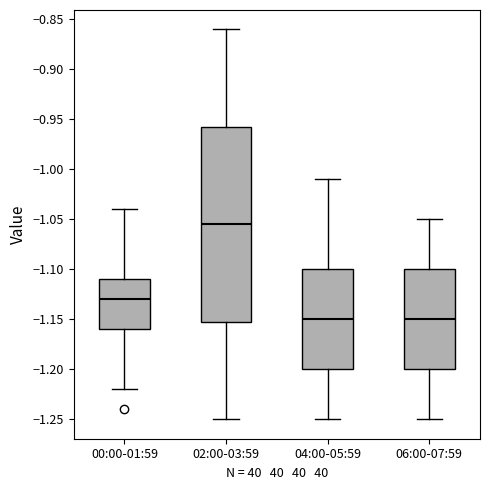

Where does the upper whisker of the box for 02:00-03:59 end on the y-axis? The values are not printed on the chart, so give them approximately, as read against the axis.

-0.860